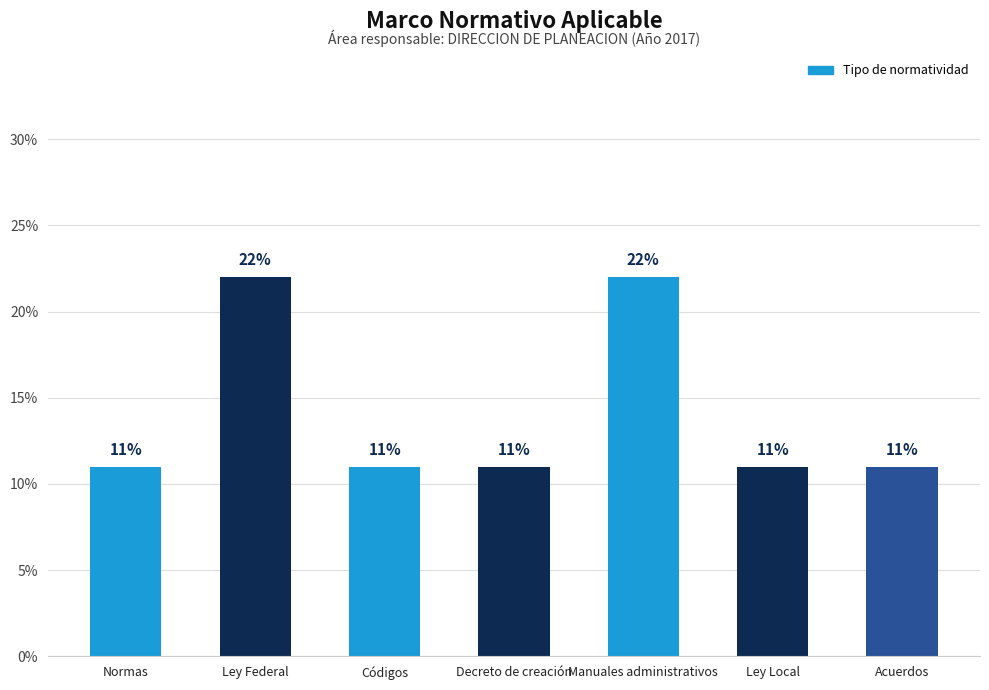

How many values are between 11 and 22?

7